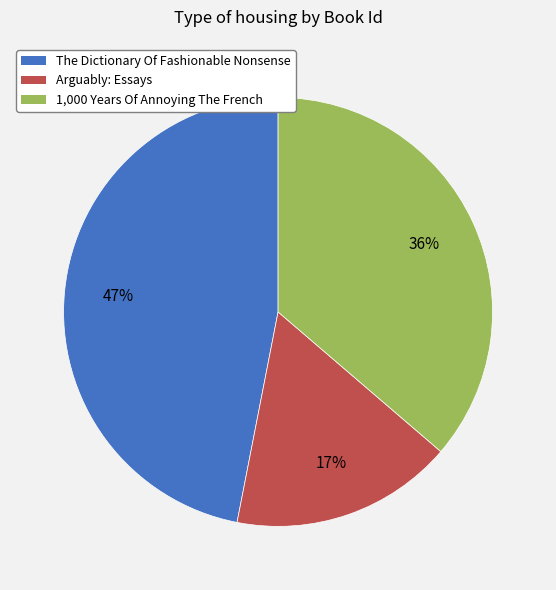

What percentage is the The Dictionary Of Fashionable Nonsense slice, to the nearest percent?

47%